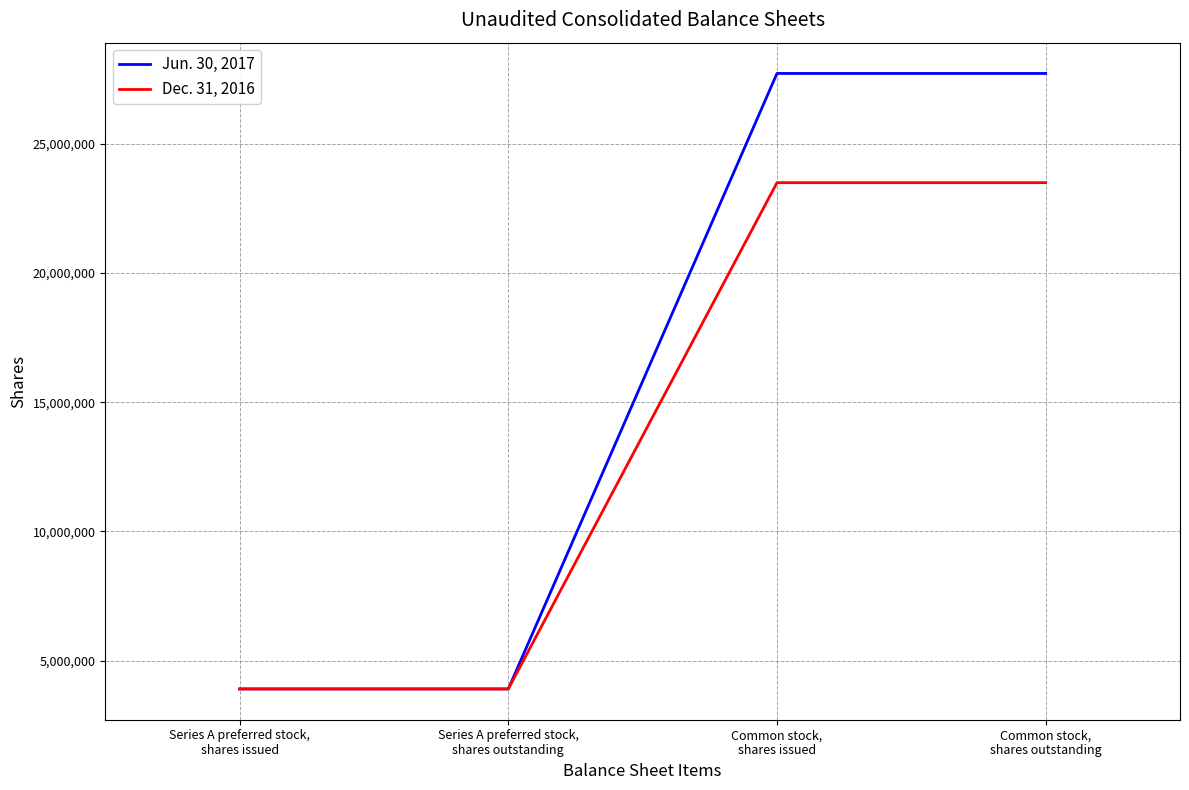

Reading left to right, transcribe all the data shown in this chart.

Jun. 30, 2017: Series A preferred stock,
shares issued=3901348	Series A preferred stock,
shares outstanding=3901348	Common stock,
shares issued=27731412	Common stock,
shares outstanding=27731412
Dec. 31, 2016: Series A preferred stock,
shares issued=3901348	Series A preferred stock,
shares outstanding=3901348	Common stock,
shares issued=23502169	Common stock,
shares outstanding=23502169